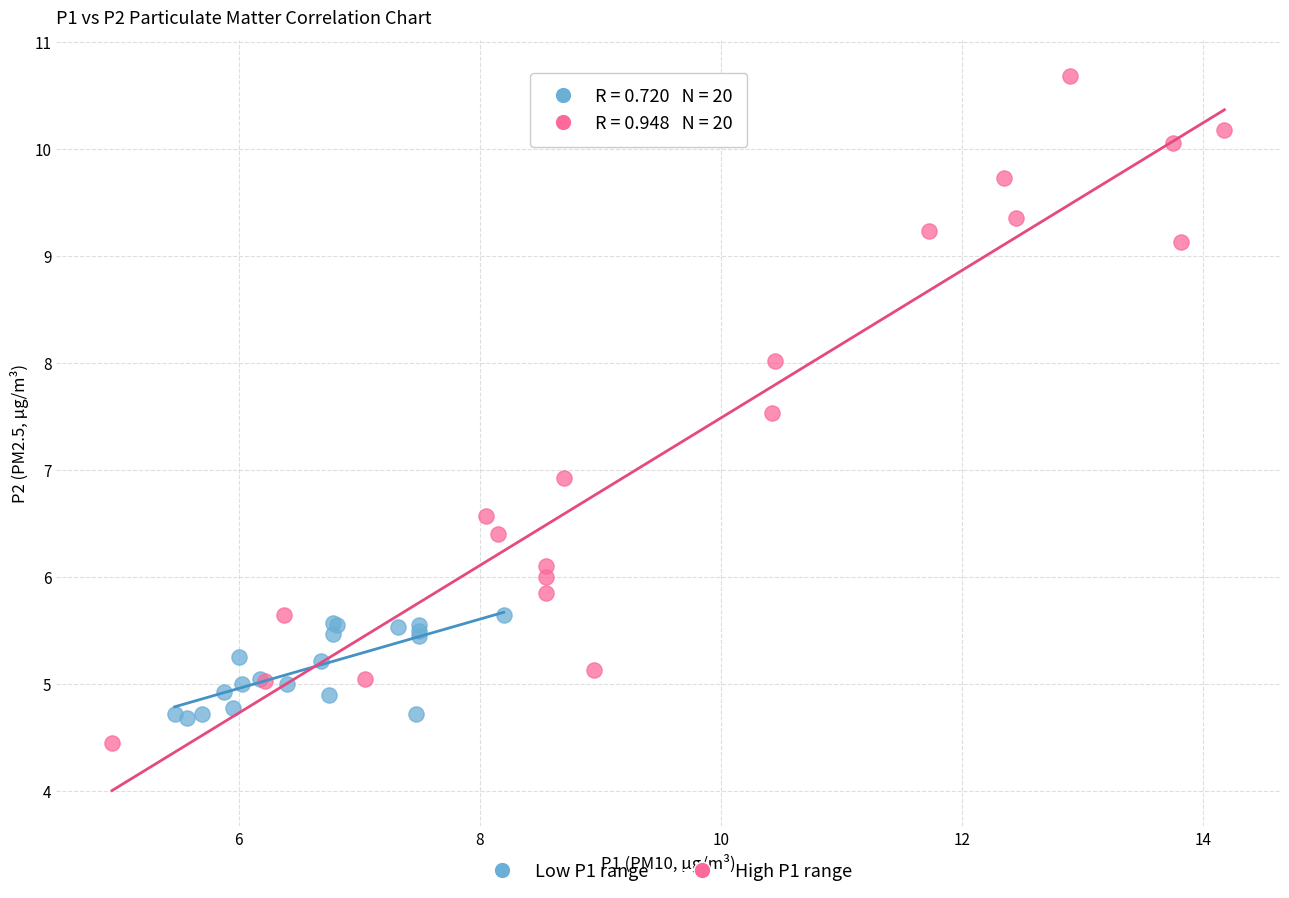

Which series contains the highest Y value?

High P1 range